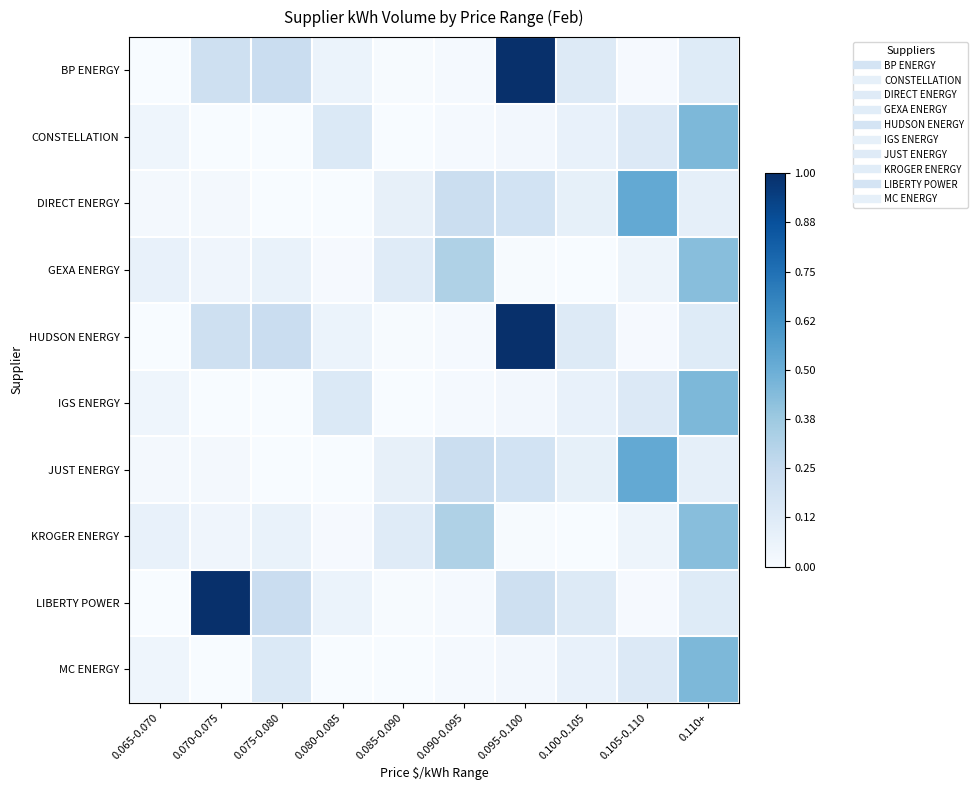

Rank the series by their maximum value, from highest to lowest.

BP ENERGY, HUDSON ENERGY, LIBERTY POWER, DIRECT ENERGY, JUST ENERGY, CONSTELLATION, IGS ENERGY, MC ENERGY, GEXA ENERGY, KROGER ENERGY